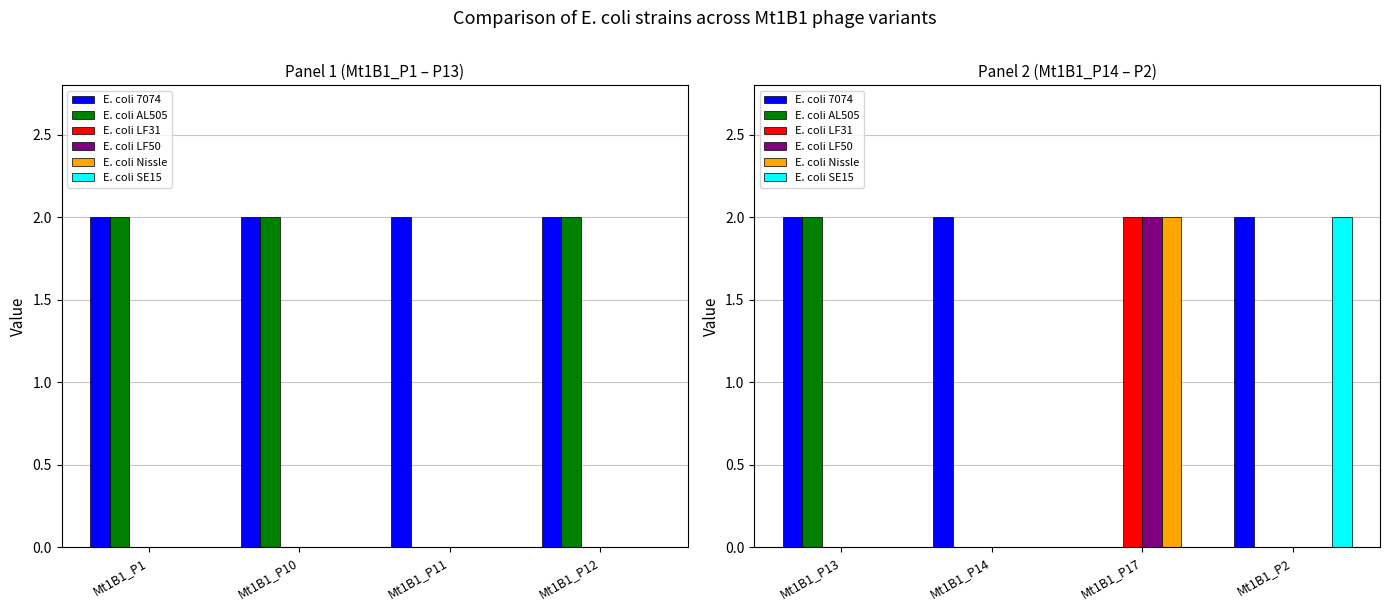

The E. coli Nissle series shows 1 at Mt1B1_P14. True or false?

False